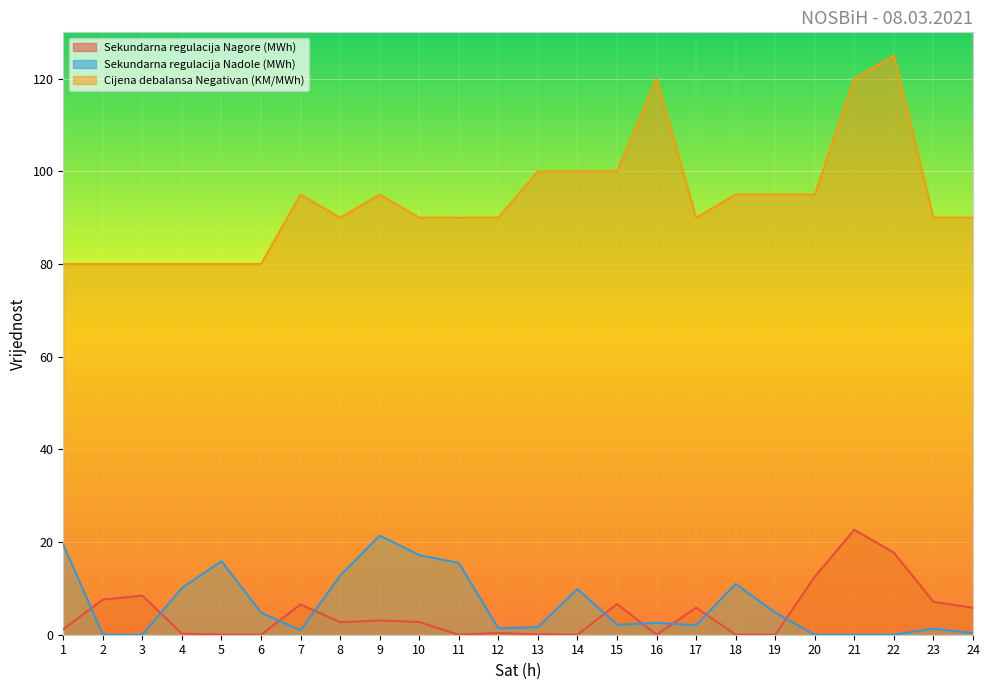

How many values in the Sekundarna regulacija Nadole (MWh) series exceed 2?

14